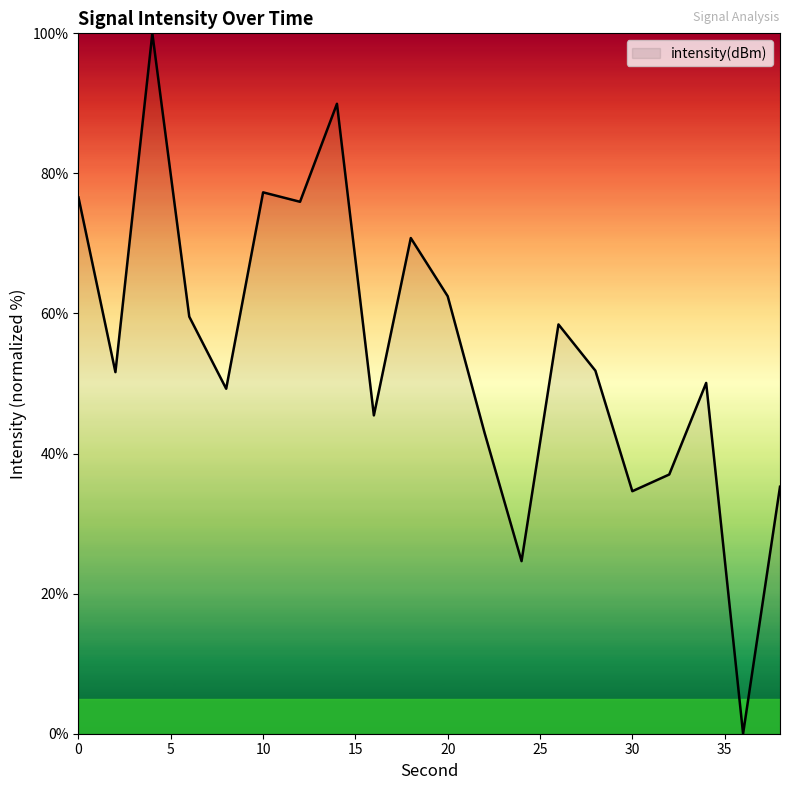

What is the maximum value shown in the chart?

100.0